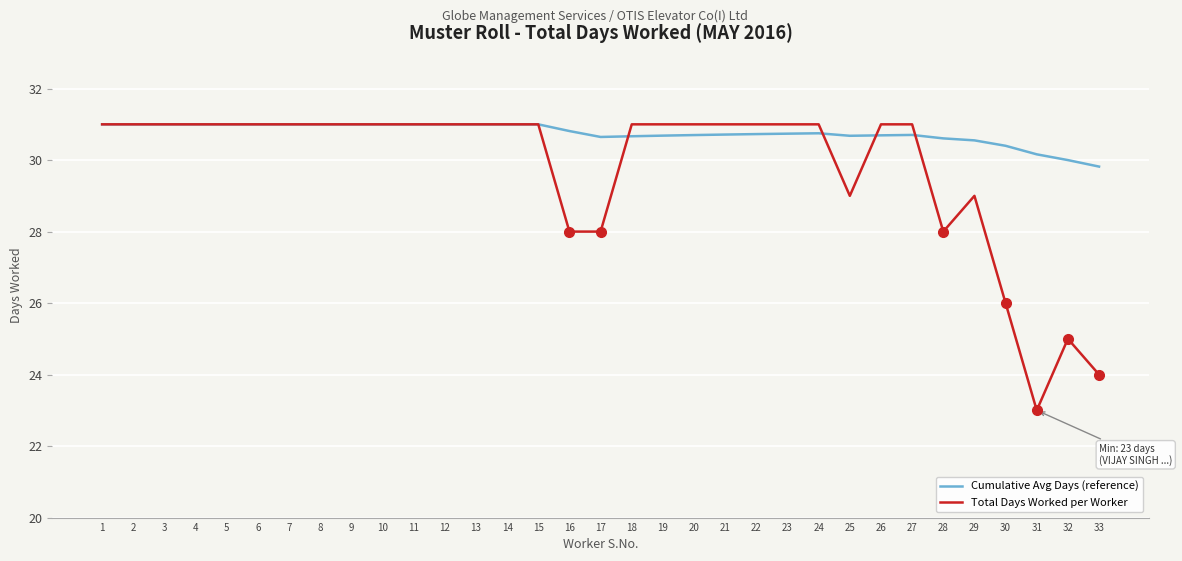

True or false: Total Days Worked per Worker has more than 1 interior local peaks.

True